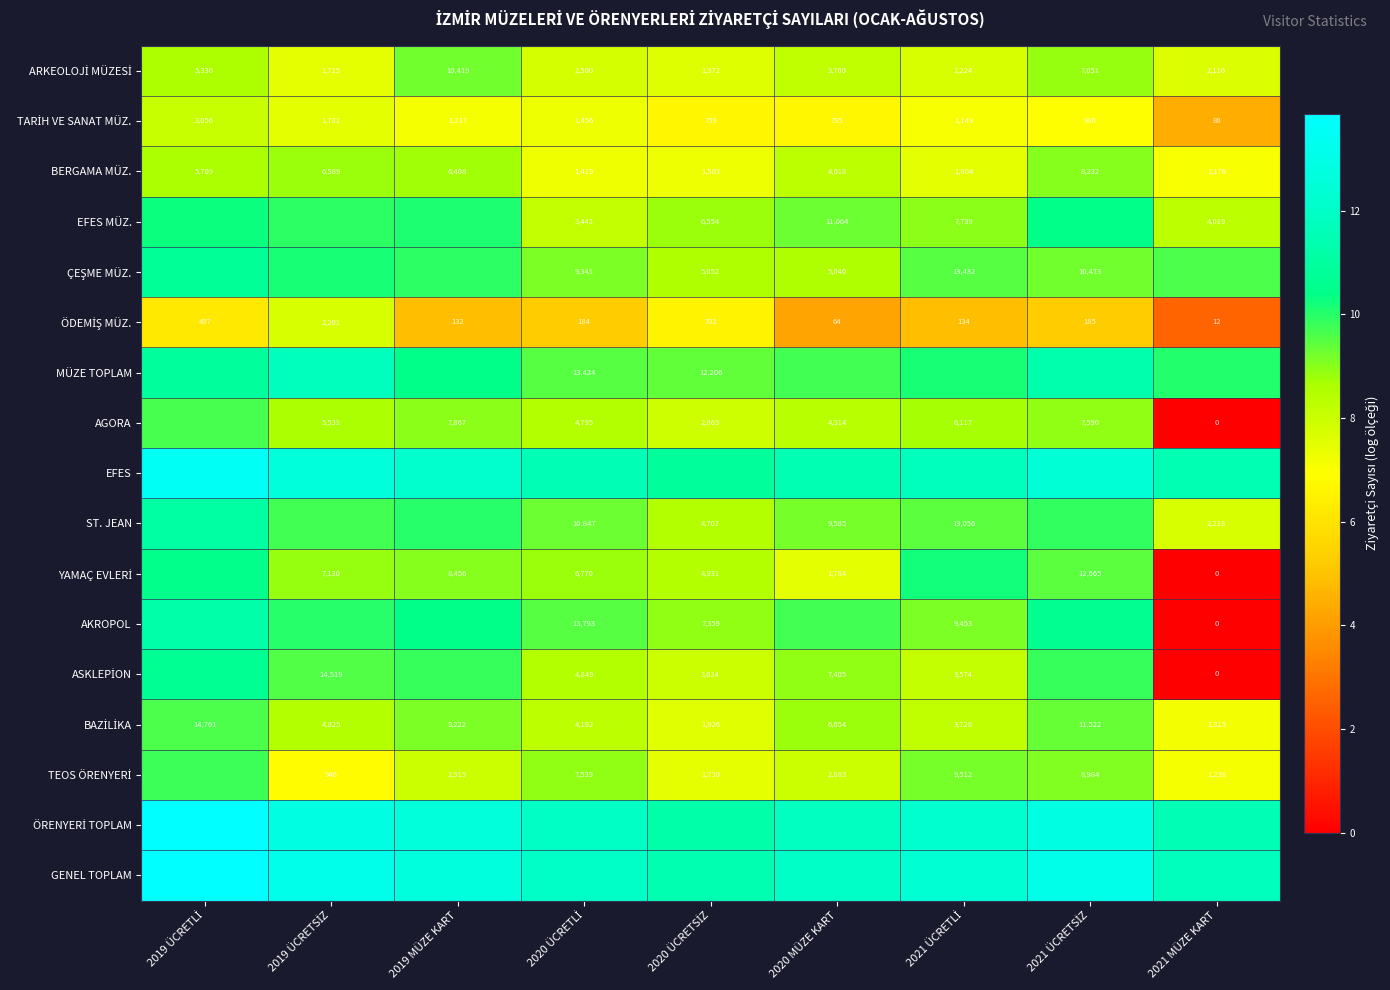

Rank the categories by ST. JEAN value from lowest to highest.

2021 MÜZE KART, 2020 ÜCRETSİZ, 2020 MÜZE KART, 2020 ÜCRETLİ, 2021 ÜCRETLİ, 2019 ÜCRETSİZ, 2021 ÜCRETSİZ, 2019 MÜZE KART, 2019 ÜCRETLİ